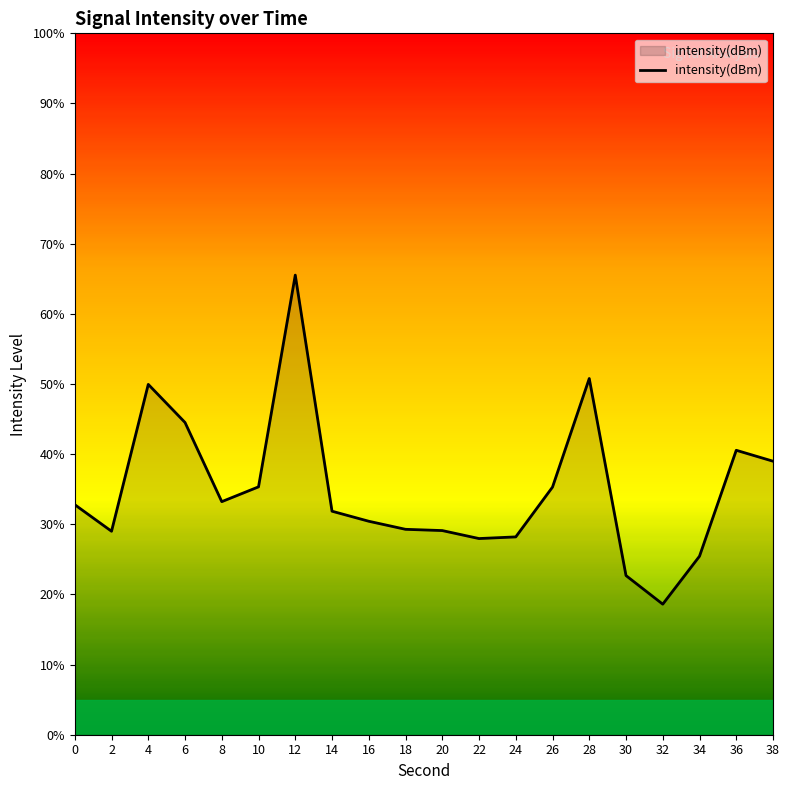

True or false: there are more than 0 points higher than both neighbors.

True